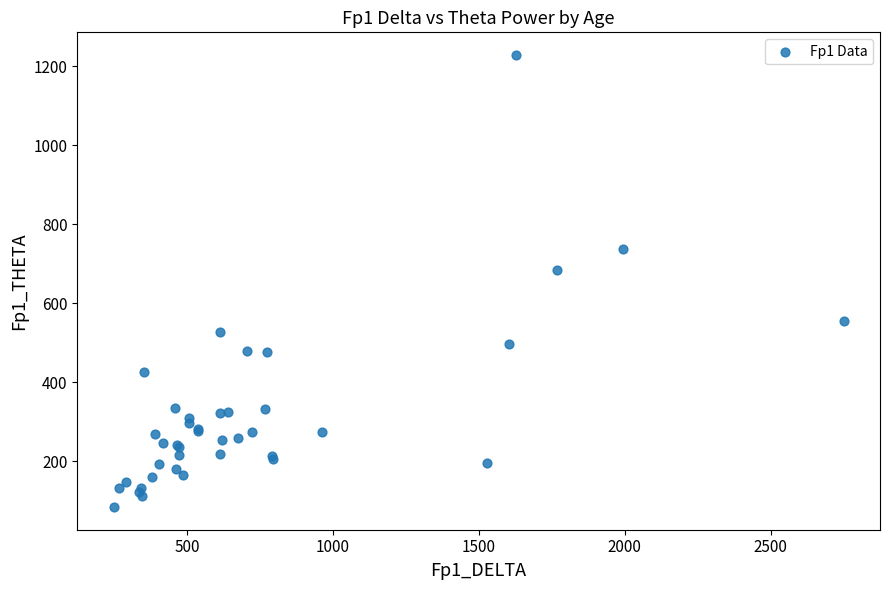

What Y value in the scatter plot is closest to 656?

684.0